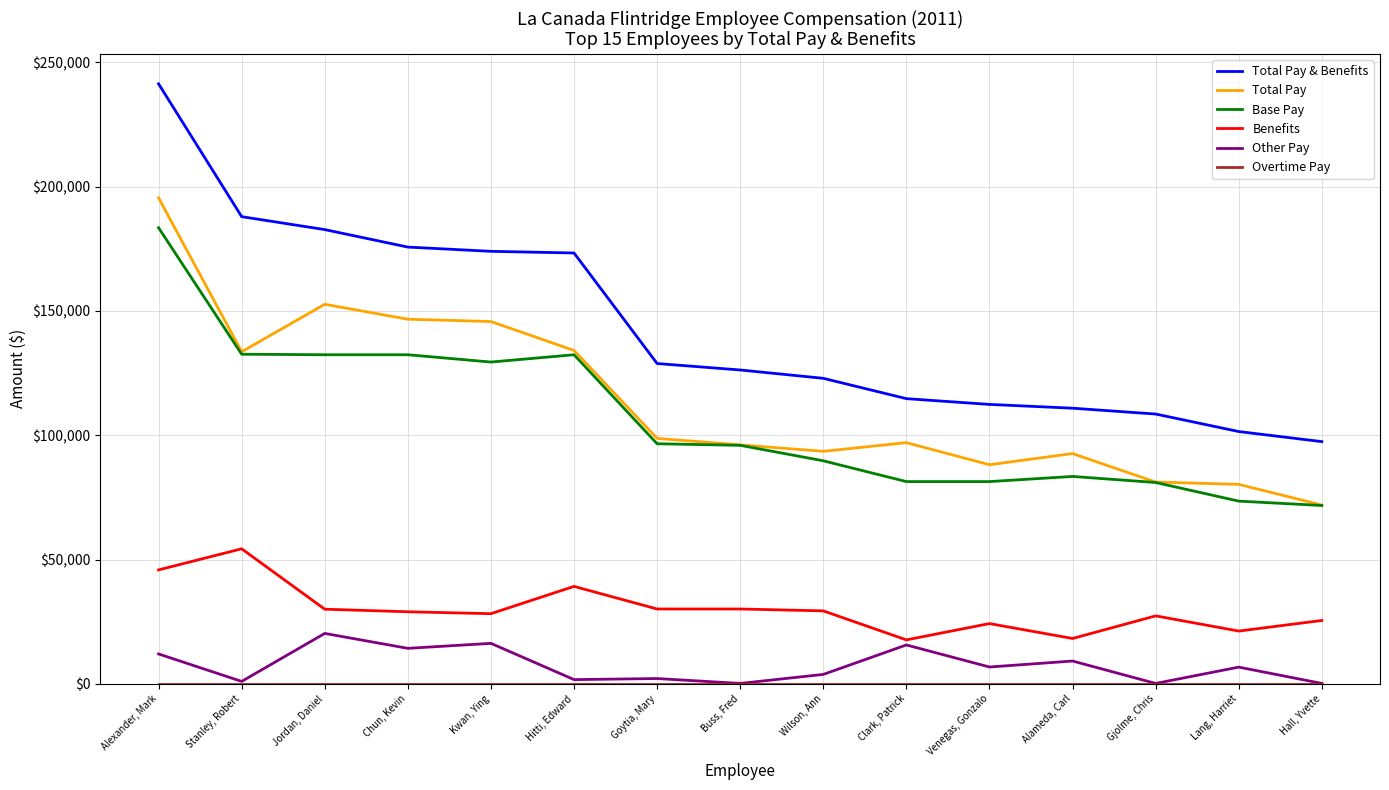

Which series has the largest total across all categories?

Total Pay & Benefits